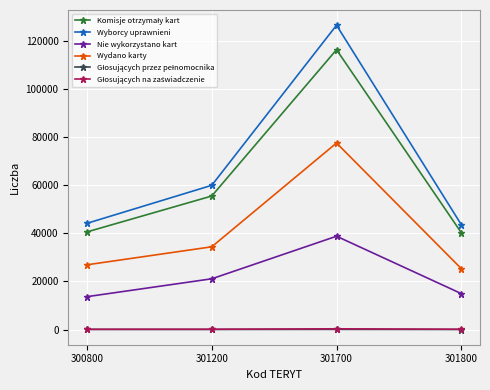

At which category is the sum across all series the highest?

301700